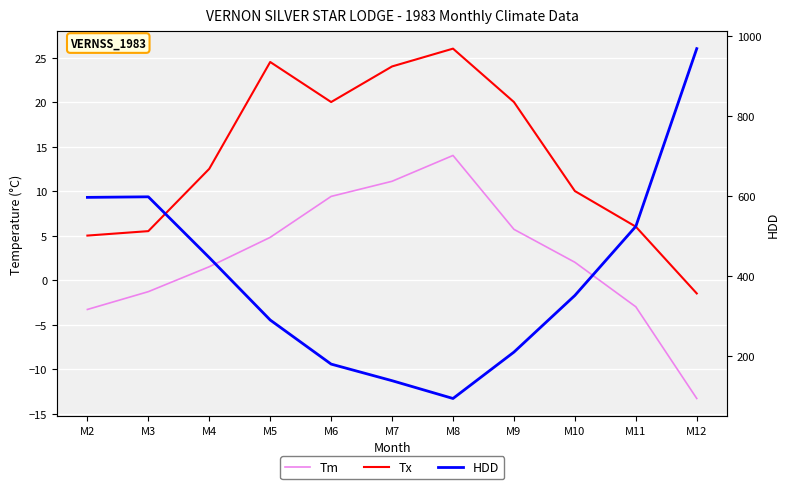

Rank the series at M7 from highest to lowest value.

HDD, Tx, Tm